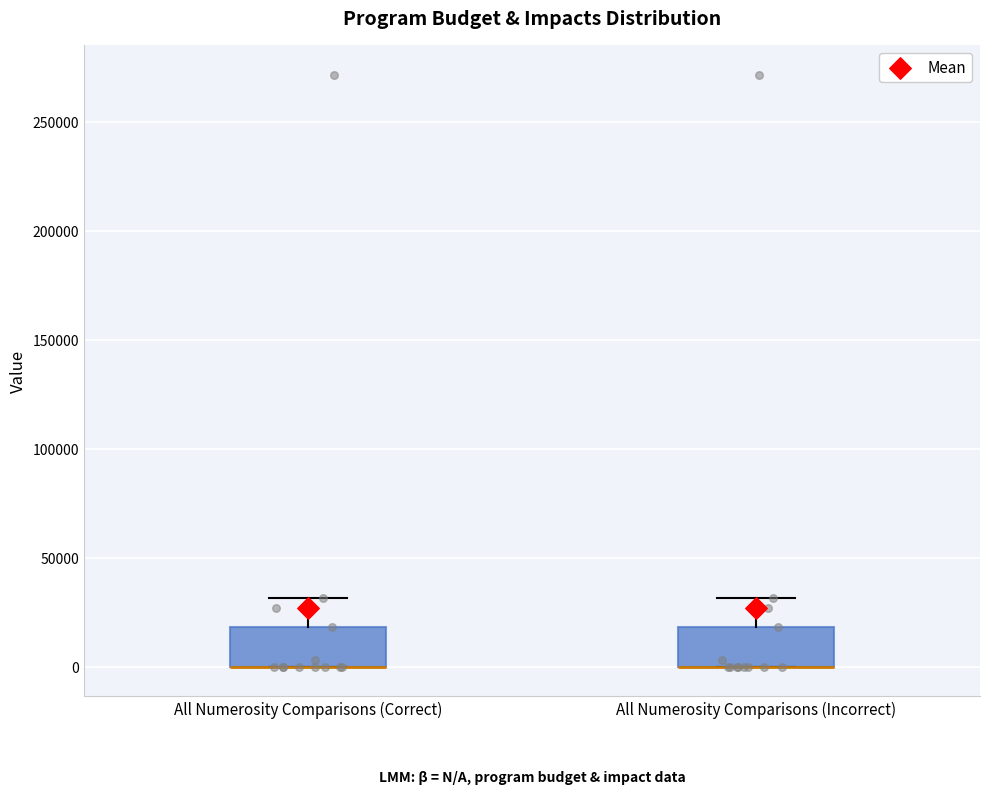

Reading left to right, read every box against the y-axis: the position of its median line, the range the box covers, and the ends of its whiskers. The values are not printed on the chart, so give them approximately, as read against the axis.

All Numerosity Comparisons (Correct): median 0 (drawn on the box's lower edge), box 0 to 20000, whiskers 0 to 30000
All Numerosity Comparisons (Incorrect): median 0 (drawn on the box's lower edge), box 0 to 20000, whiskers 0 to 30000